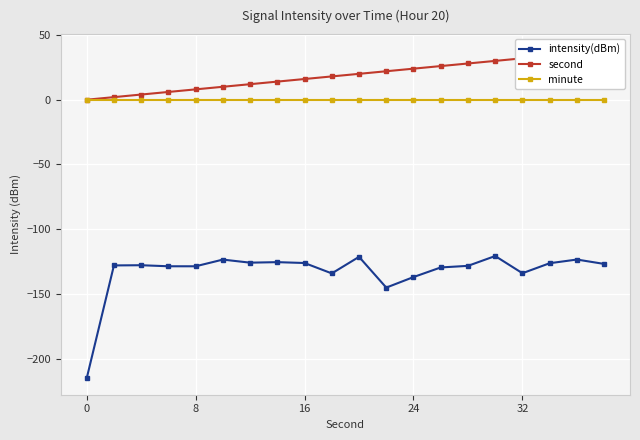

What is the approximate value of intensity(dBm) at 8?

-128.7